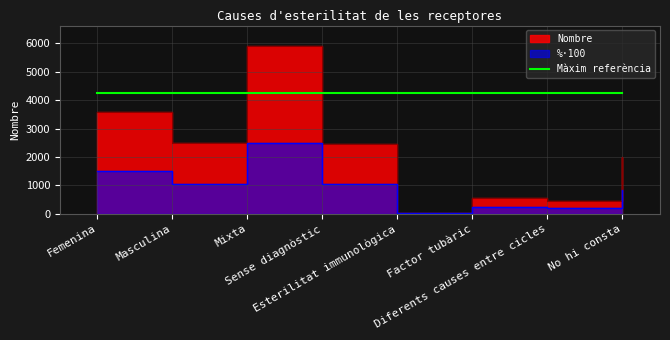

What is the difference between the second highest and minimum values?

3561